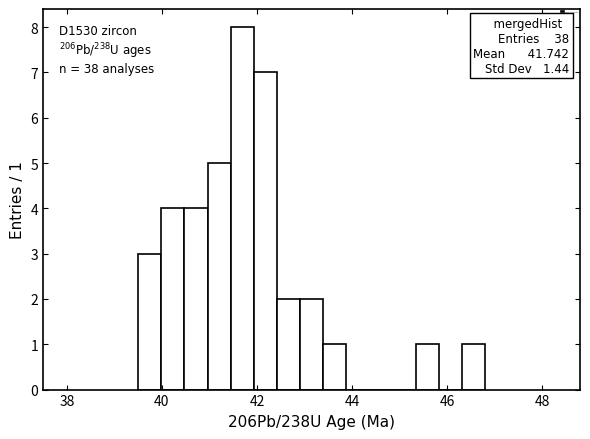

Around what value on the x-axis is the tallest bar? Give the approximate position of its centre, as read against the axis.

41.6